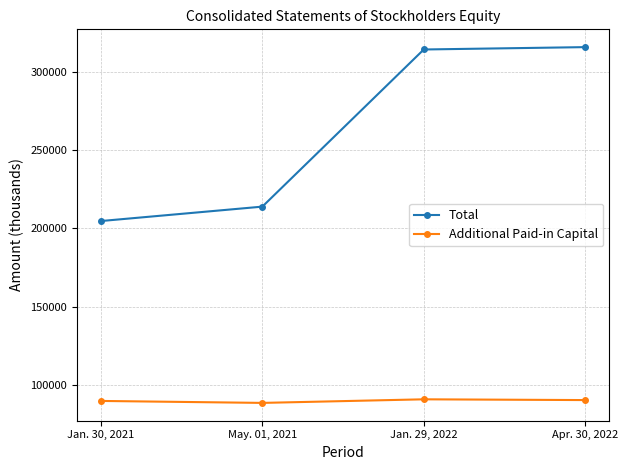

What is the sum of the Additional Paid-in Capital values at May. 01, 2021 and Jan. 29, 2022?

179411